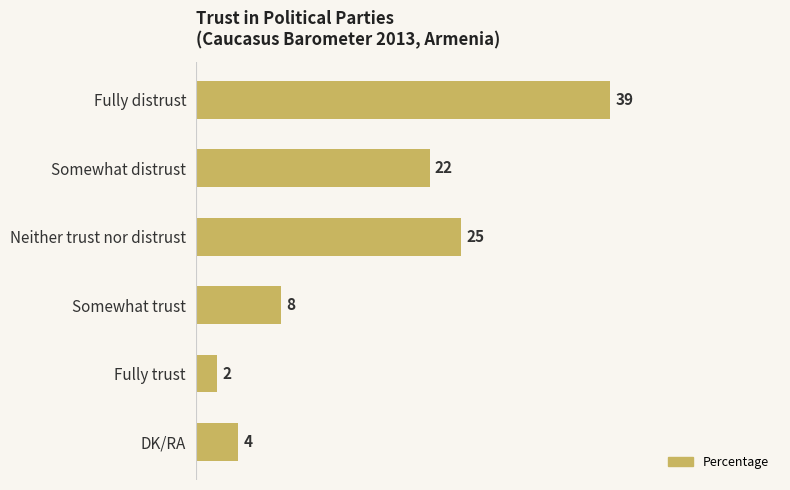

Where is the data nearest to the value 20?

Somewhat distrust